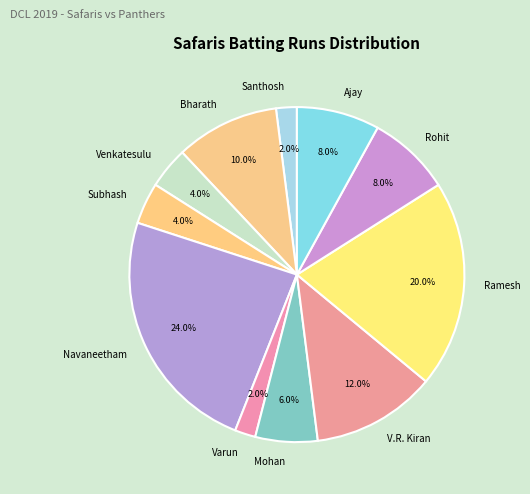

Which has a higher value, Navaneetham or Varun?

Navaneetham